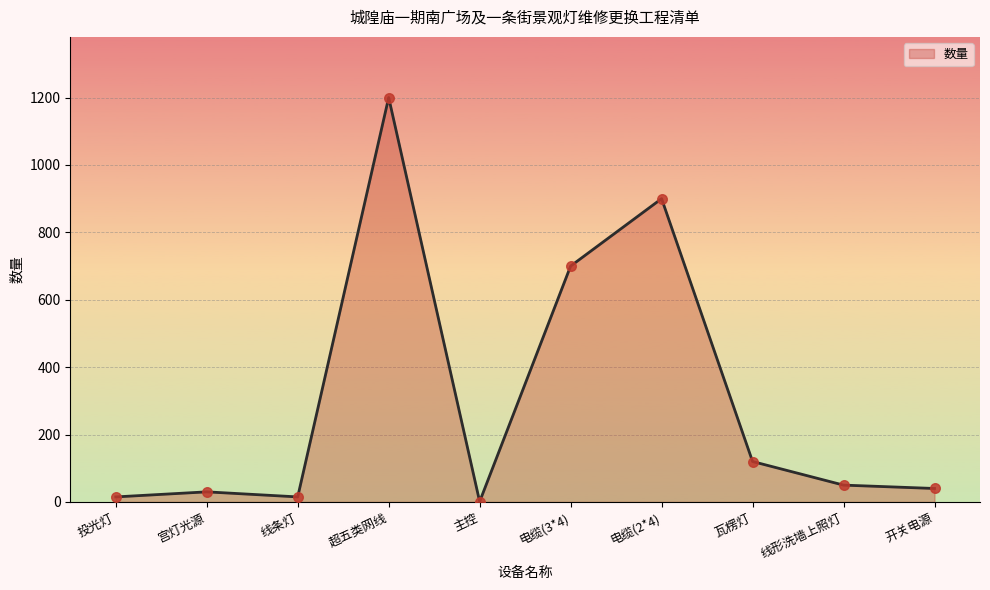

What is the ratio of the value at 电缆(3*4) to the value at 瓦楞灯?

5.8